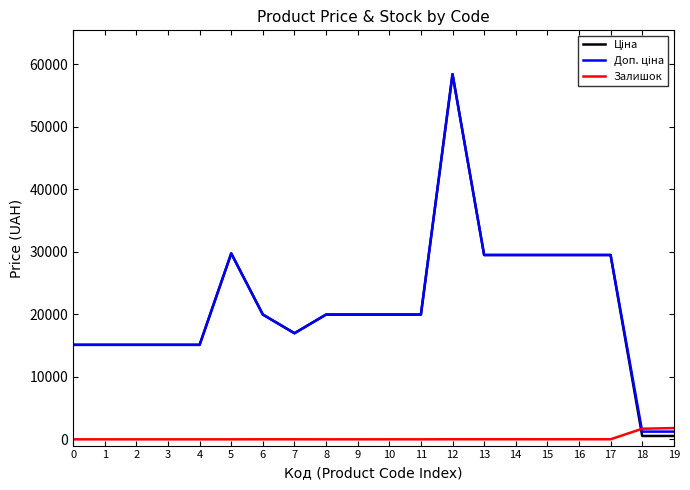

What is the greatest value displayed?

58426.5